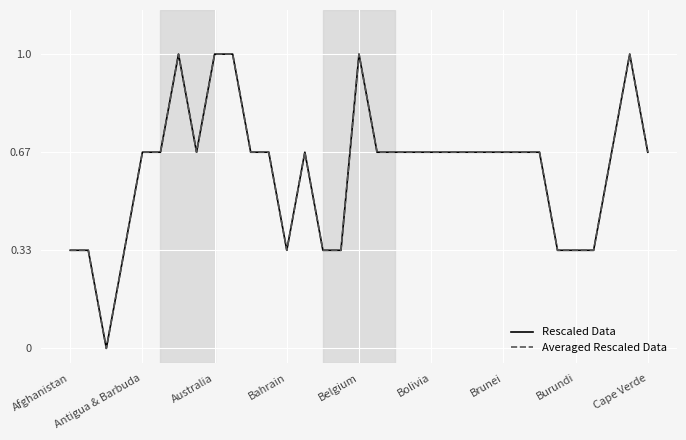

Does the chart have visible grid lines?

Yes